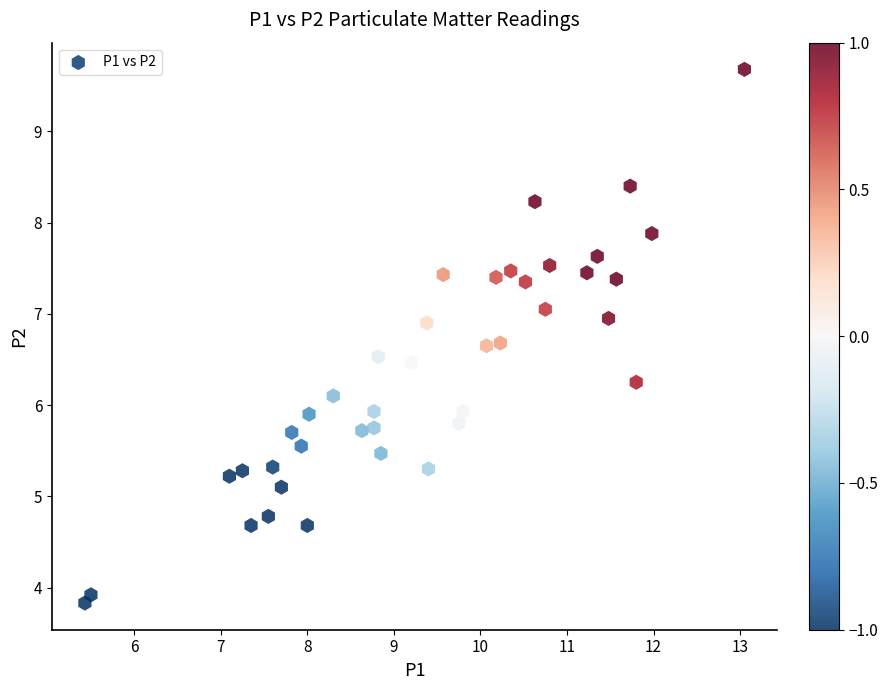

How many points are shown in the scatter plot?

40